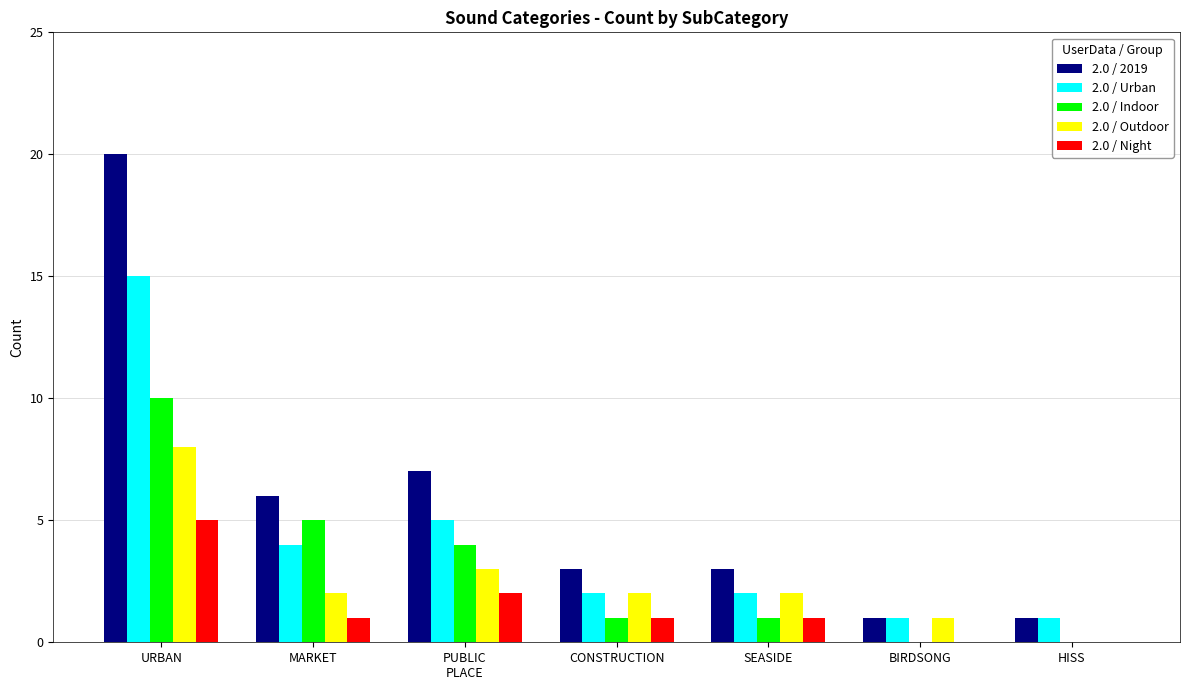

At which category is the sum across all series the highest?

URBAN